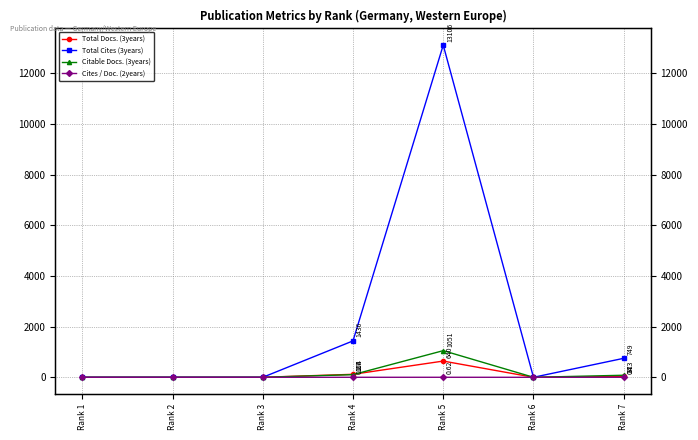

Is the value of Total Cites (3years) at Rank 3 greater than the value of Cites / Doc. (2years) at Rank 4?

No